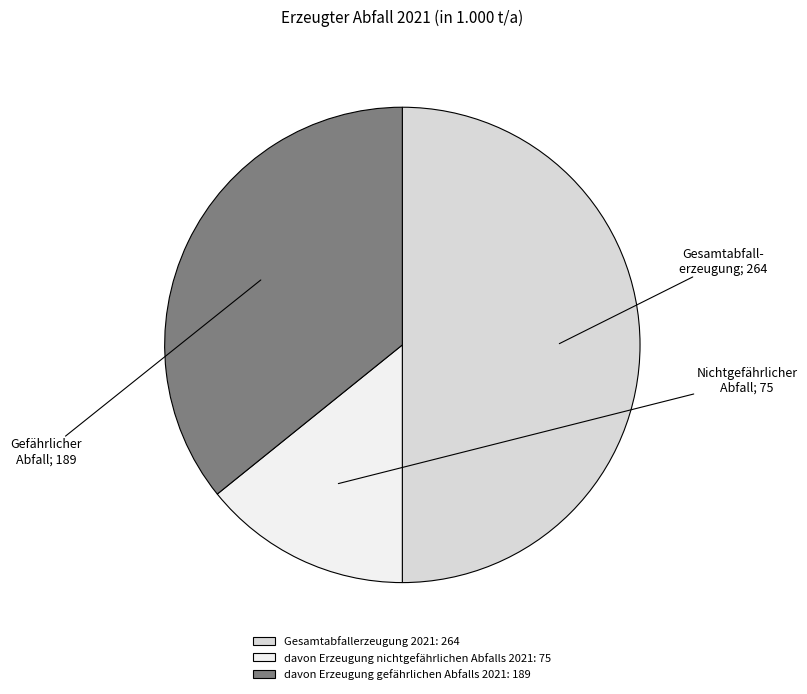

Is the sum of Gesamtabfallerzeugung 2021: 264 and davon Erzeugung nichtgefährlichen Abfalls 2021: 75 greater than half?

Yes